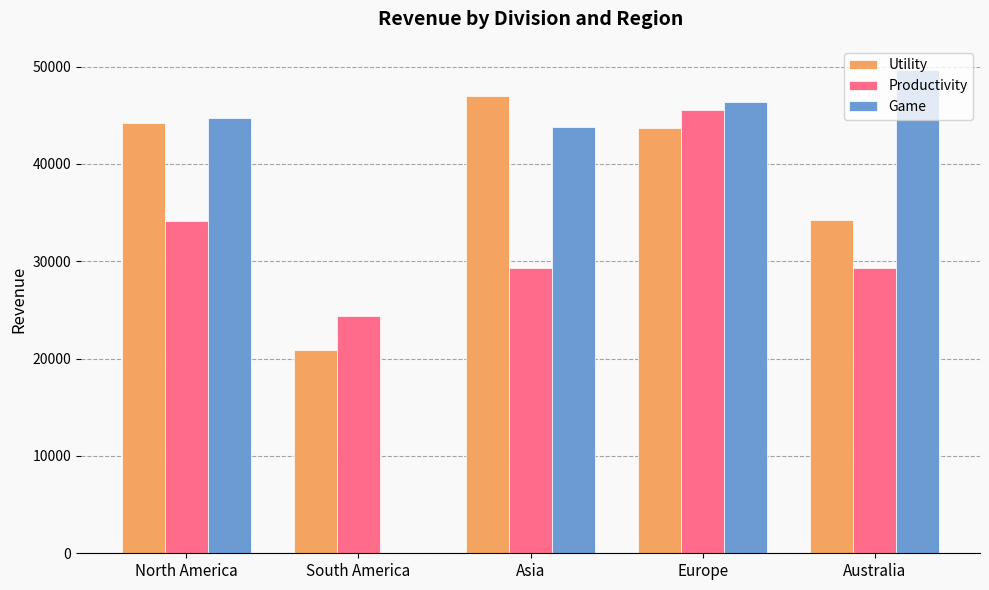

Between South America and Asia, which series saw the biggest shift?

Game